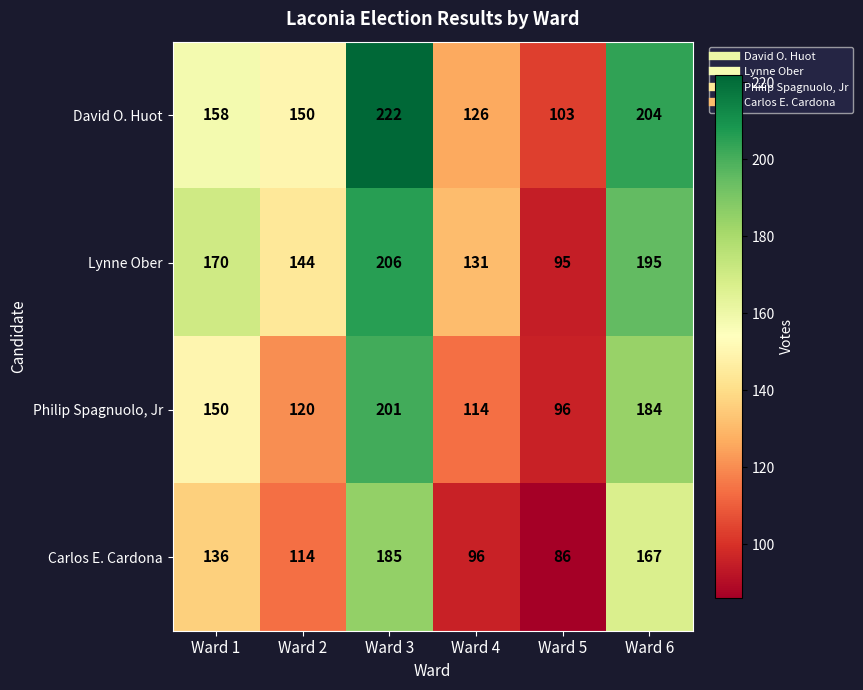

What is the difference between the highest and lowest values at Ward 2?

36